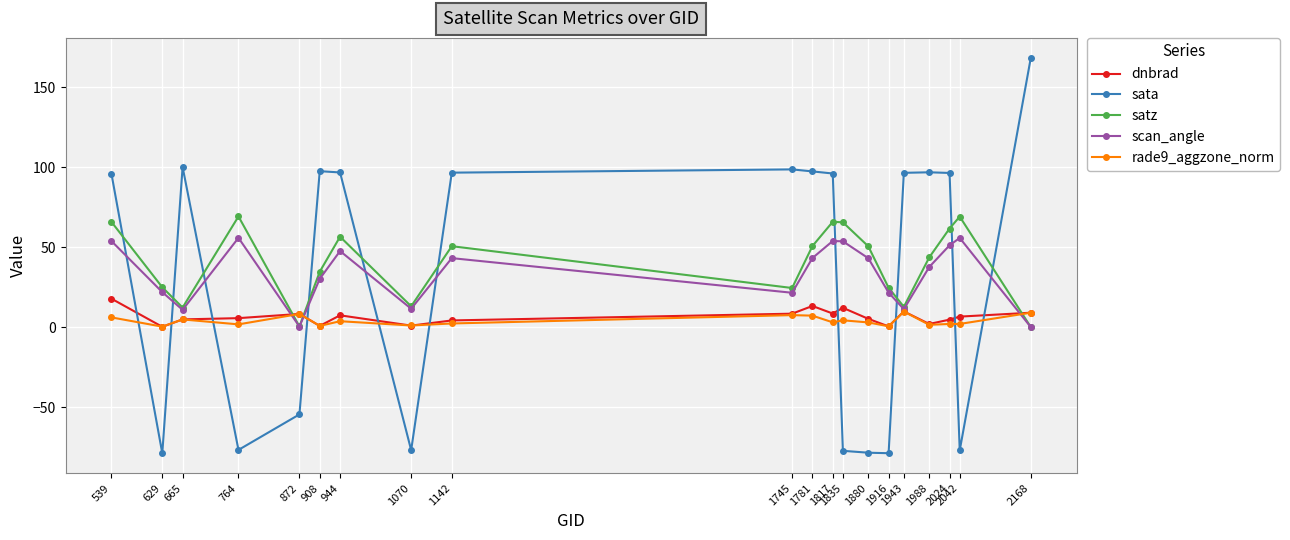

What is the total value across all series at 1745?

160.9